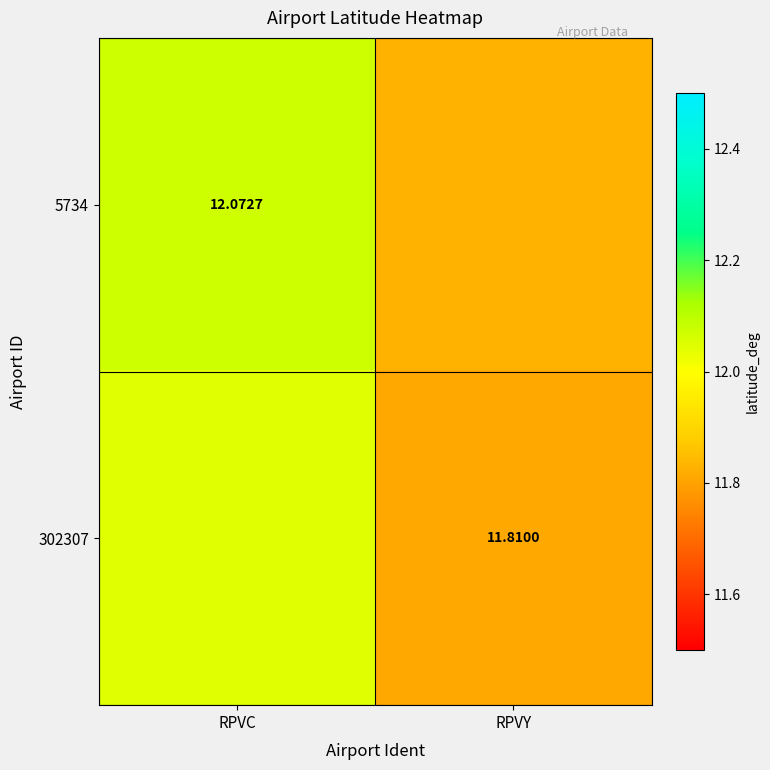

Count the 5734 values in the range 11 to 12.

1